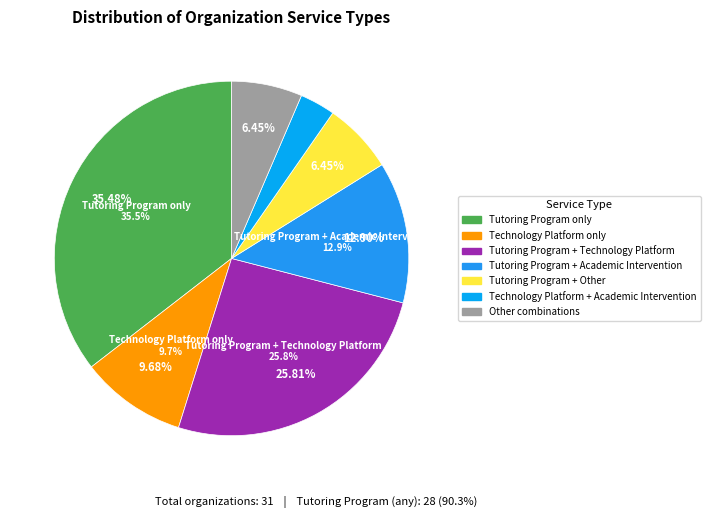

Does Academic Intervention account for over 50% of the chart?

No